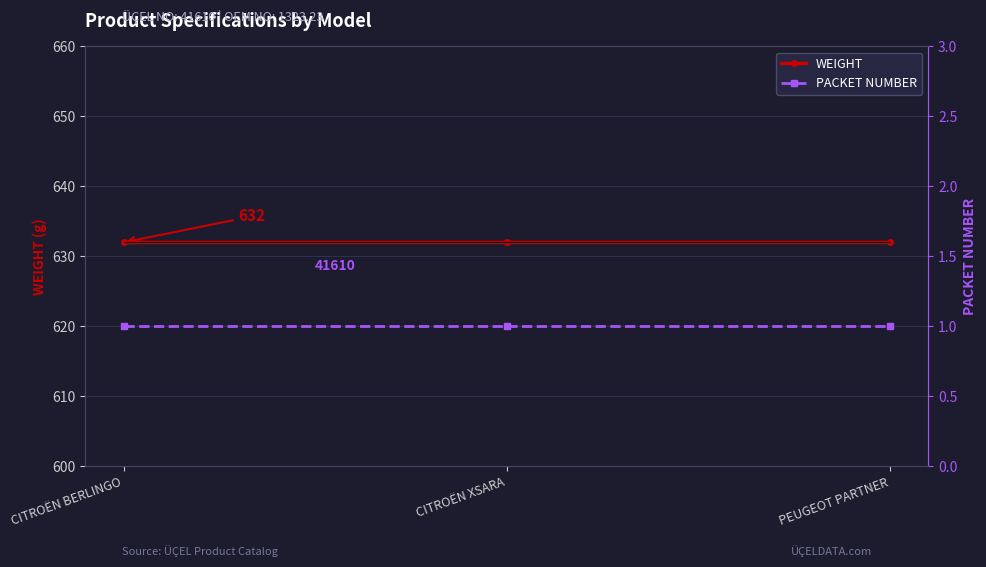

The value of WEIGHT at PEUGEOT PARTNER is 1088. True or false?

False